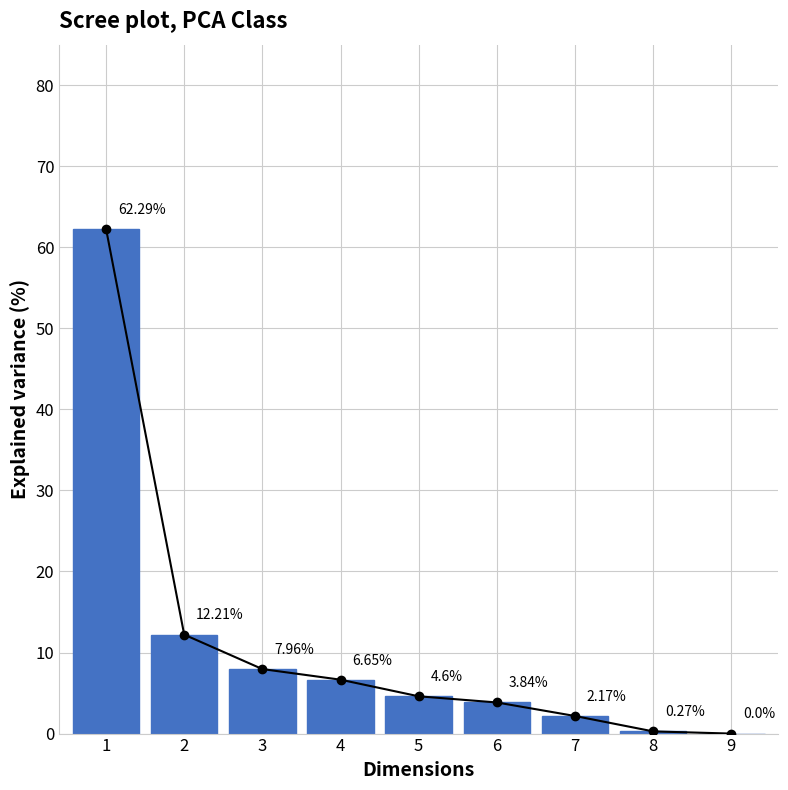

Where does the data first go above 4?

1